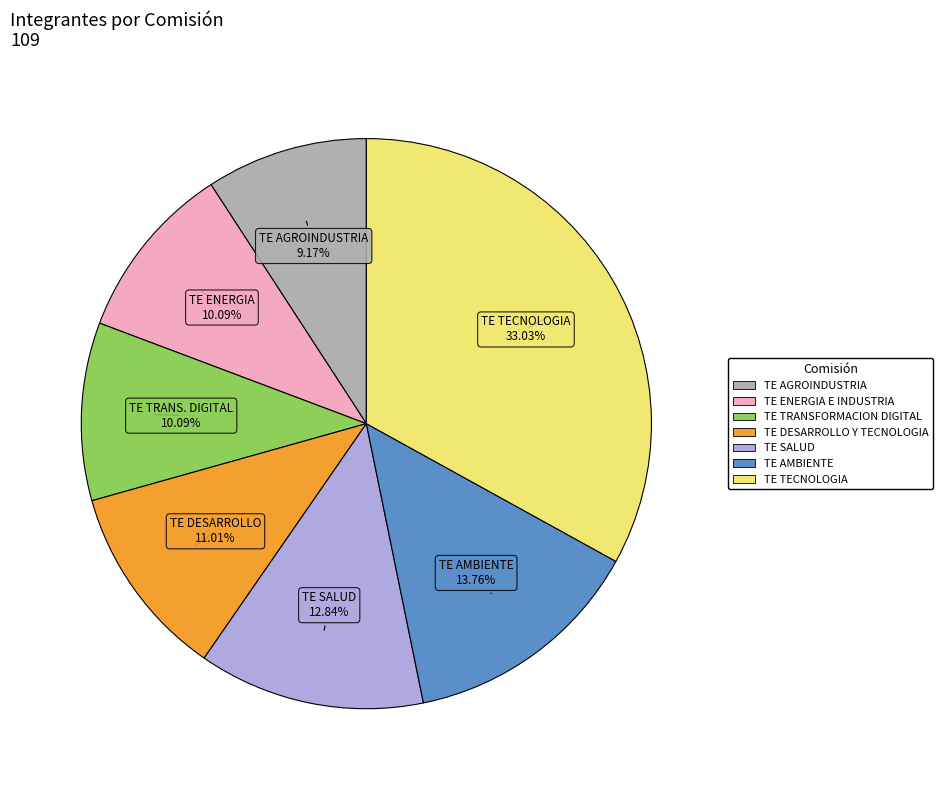

How many slices are in this pie chart?

7